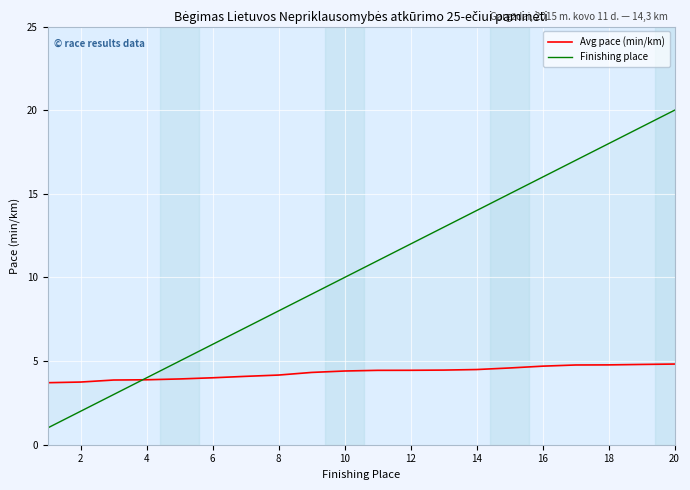

Which series has the largest total across all categories?

Finishing place